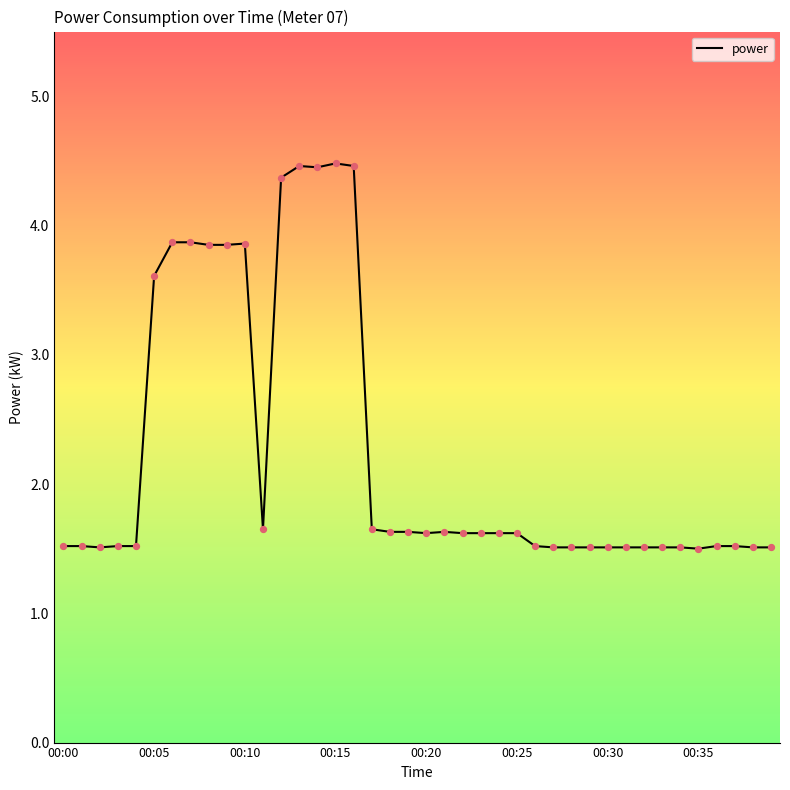

What is the minimum value shown in the chart?

1.5